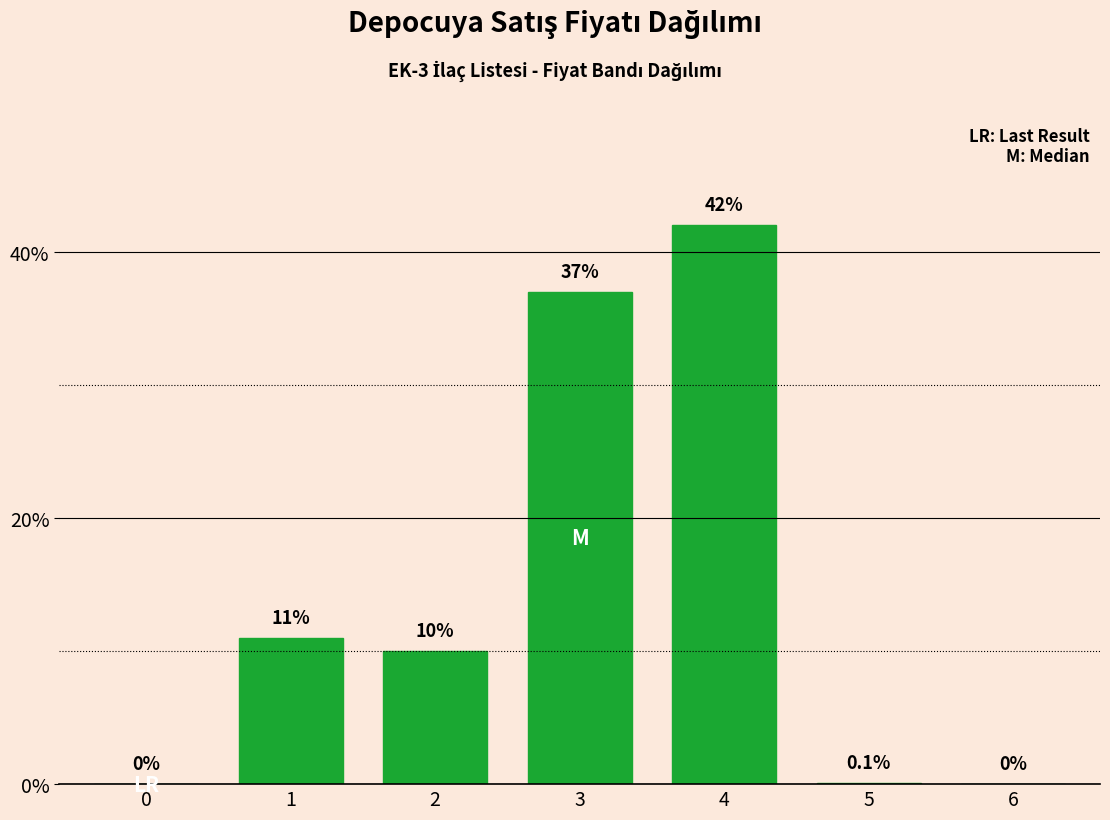

Reading right to left, extract all data points from this chart.

6=0.0	5=0.1	4=42.0	3=37.0	2=10.0	1=11.0	0=0.0